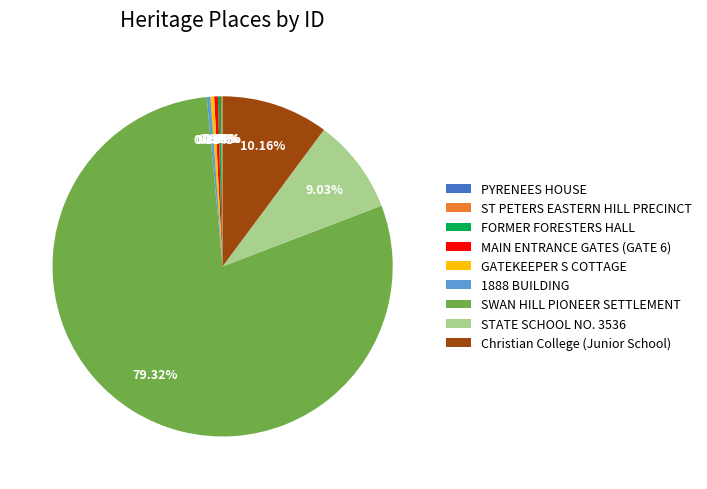

Which category has the biggest portion of the pie?

SWAN HILL PIONEER SETTLEMENT